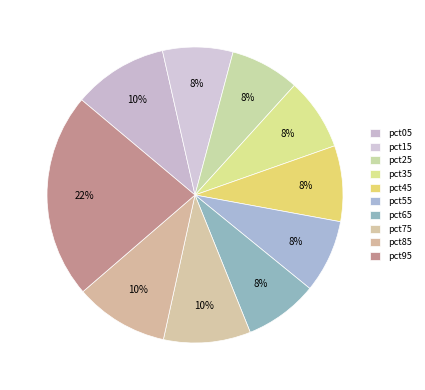

Is there a majority slice in this chart?

No